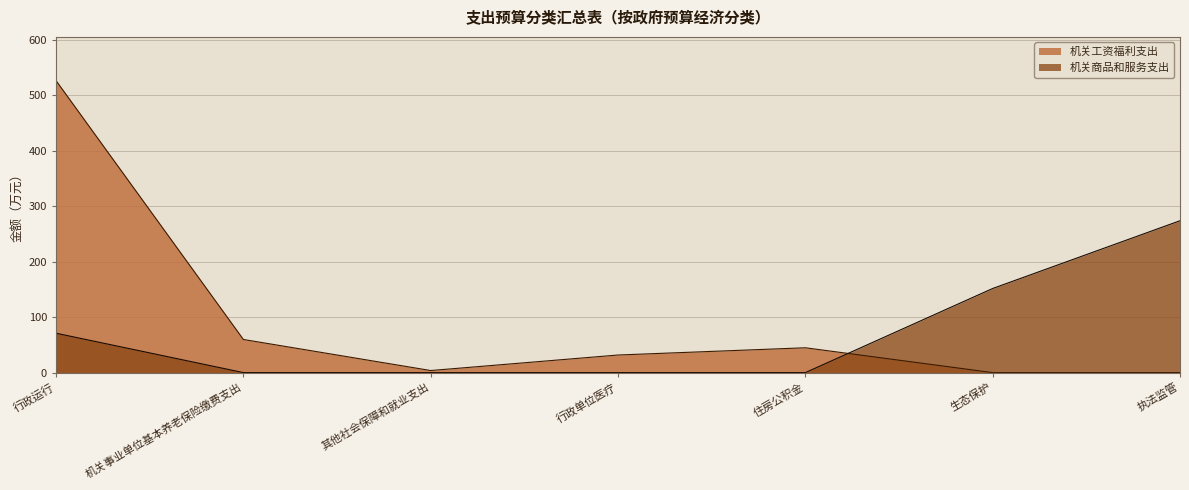

What is the label of the 3rd point from the left?

其他社会保障和就业支出